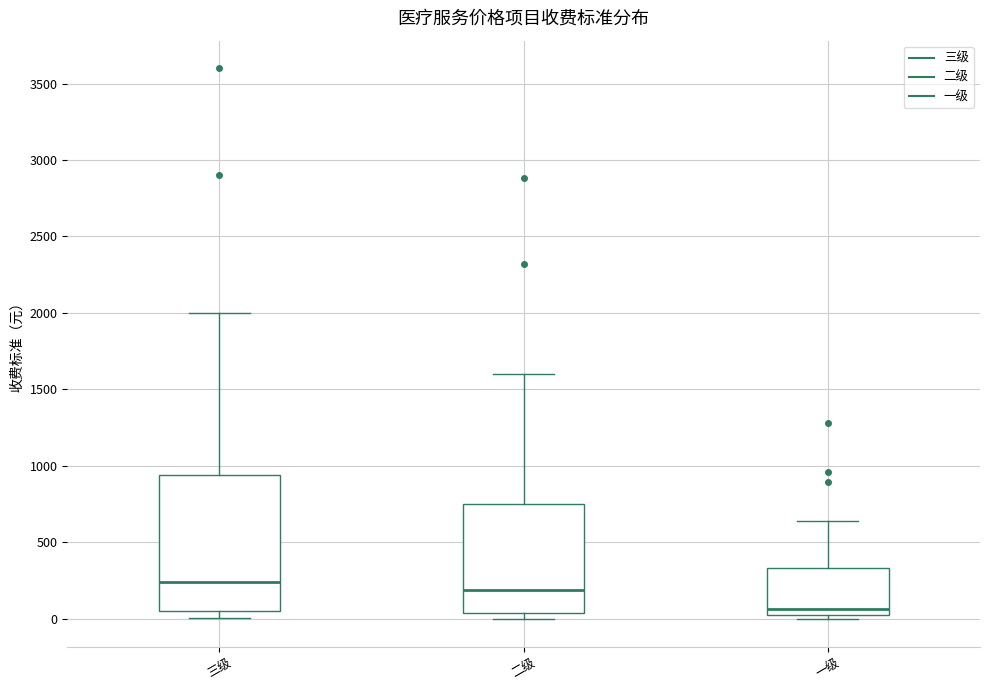

Comparing the boxes themselves (not the whiskers), which one is the tallest?

三级